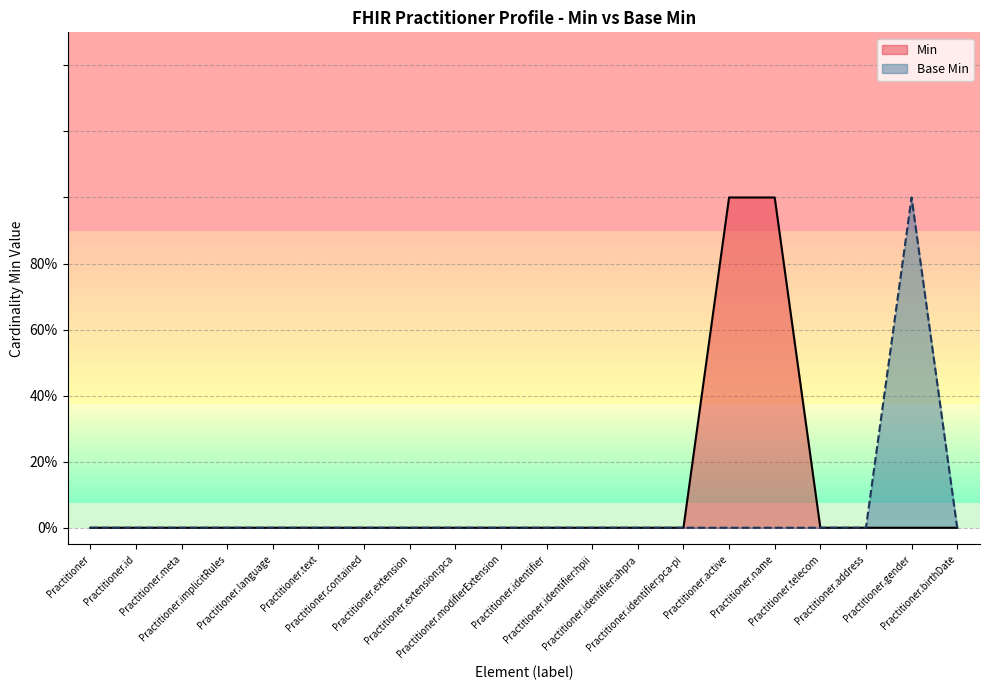

What is the label of the 3rd point from the right?

Practitioner.address